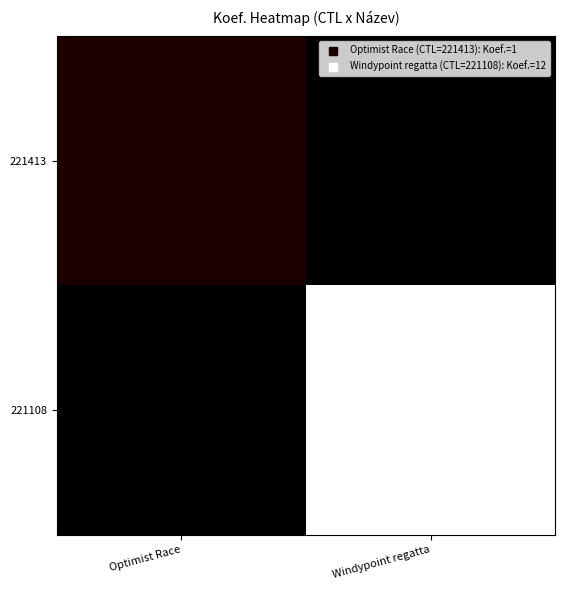

Which series changed the most between Optimist Race and Windypoint regatta?

221108